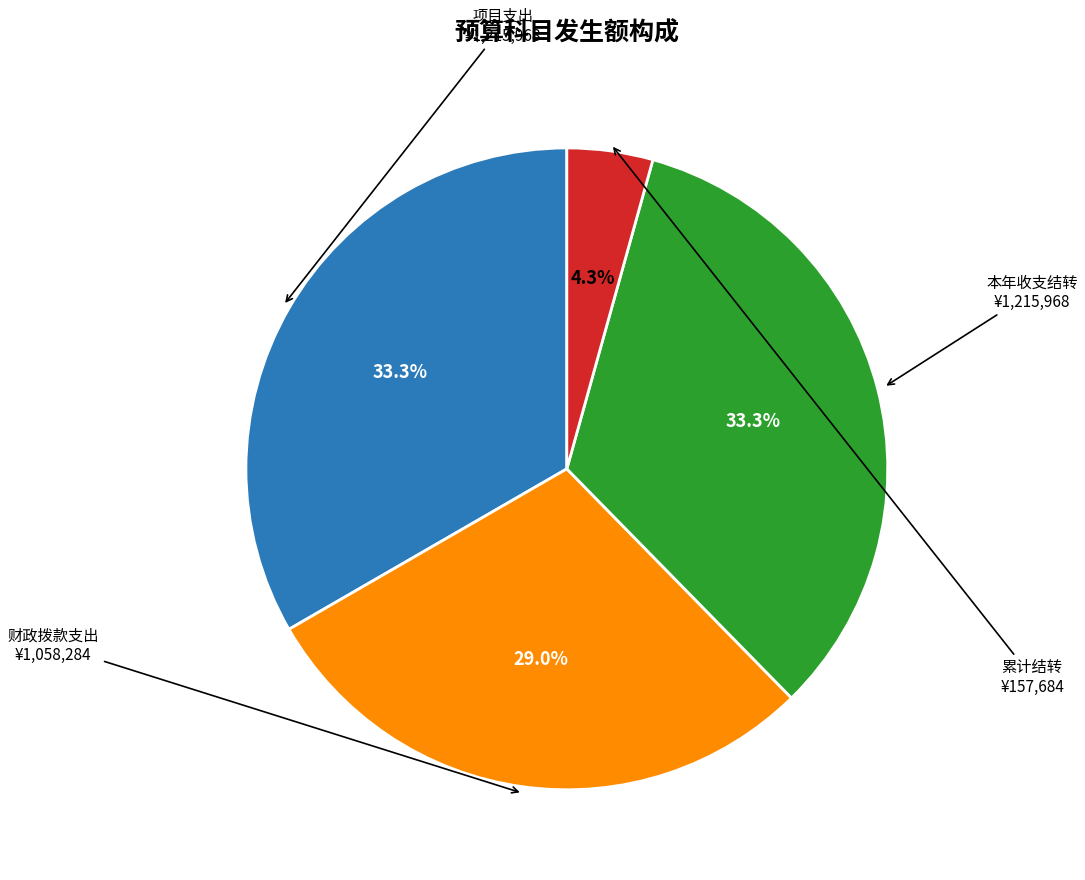

What is the smallest slice in the pie chart?

累计结转